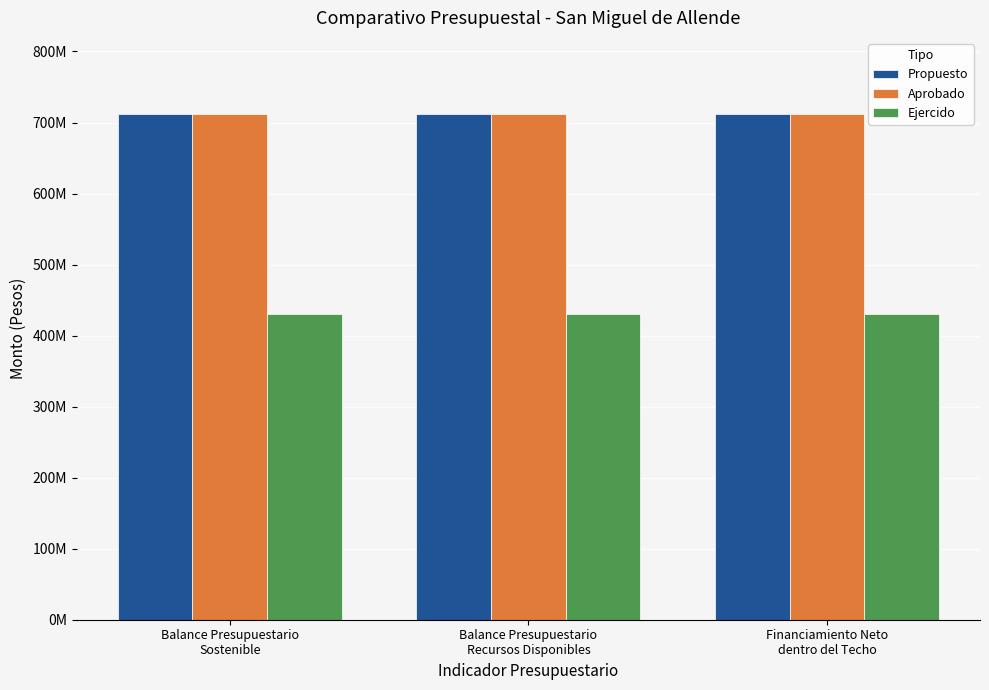

The value of Aprobado at Balance Presupuestario
Sostenible is 712303530.0. True or false?

True